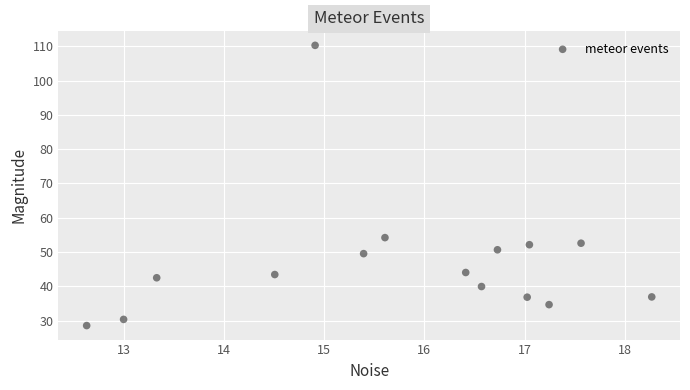

What Y value in the scatter plot is closest to 69?

54.2